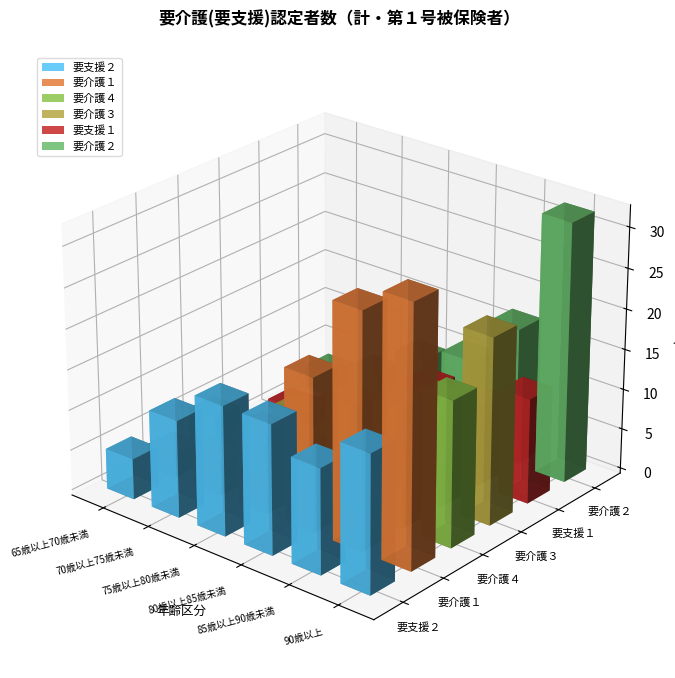

At which category is the sum across all series the highest?

90歳以上